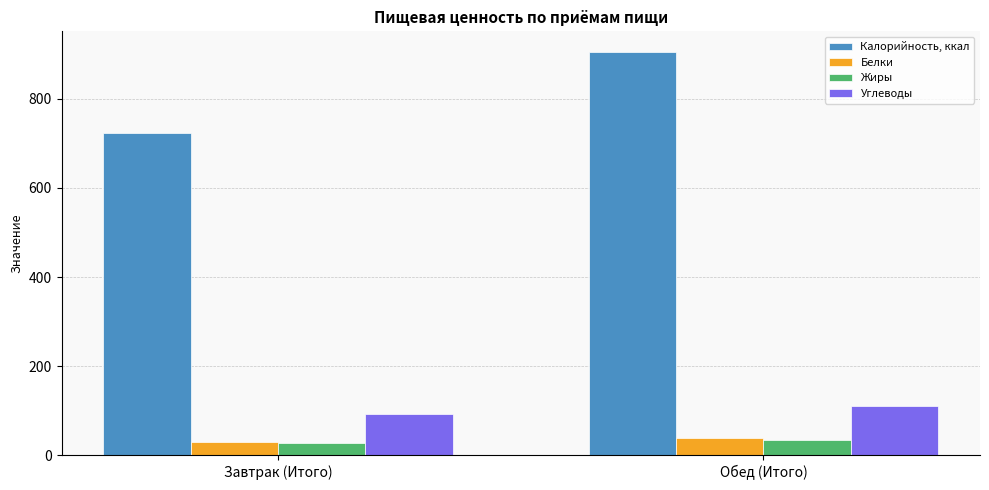

At Обед (Итого), list the series in order from smallest to largest.

Жиры, Белки, Углеводы, Калорийность, ккал